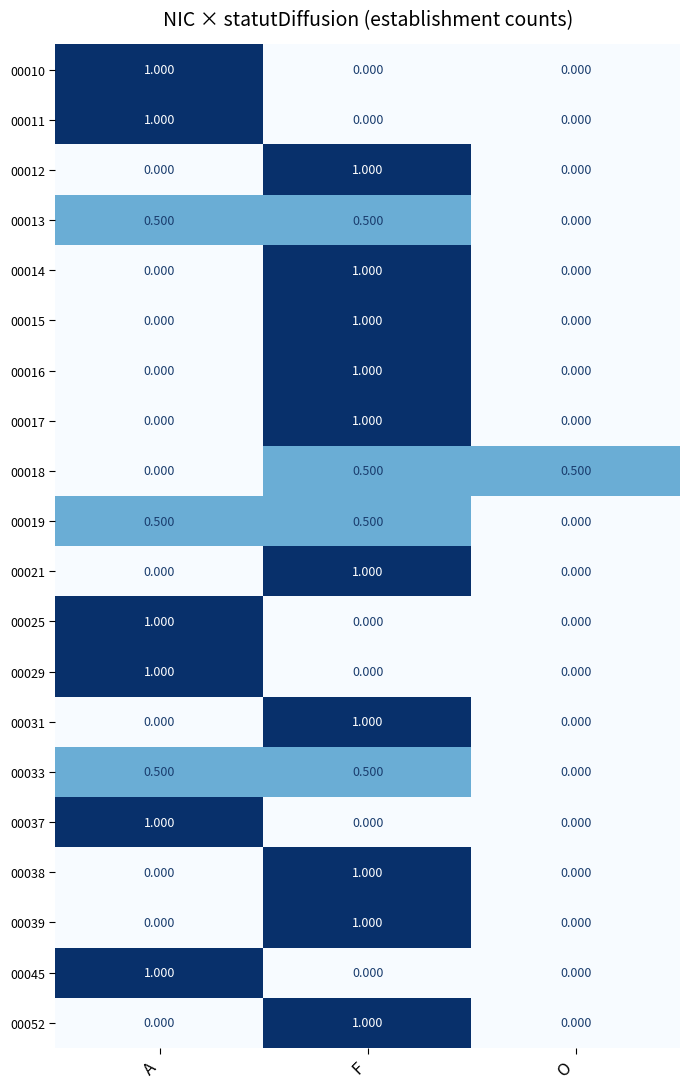

At which category is the sum across all series the highest?

F